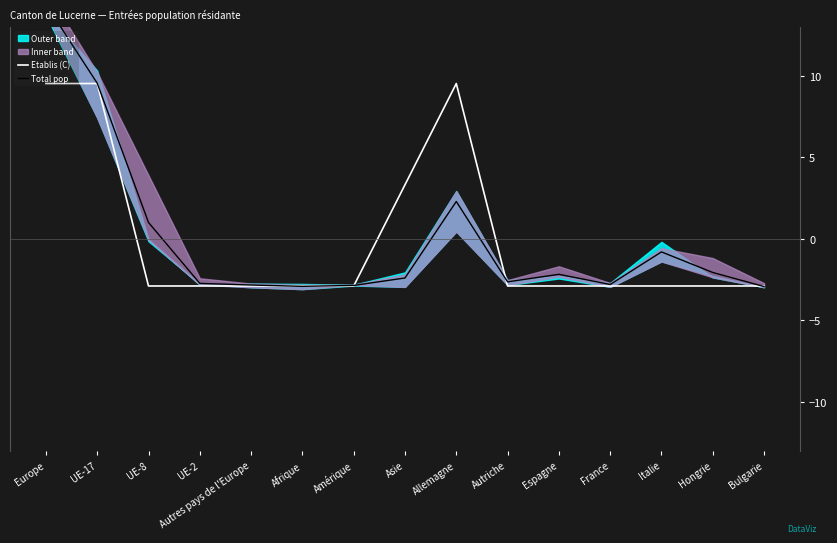

List the series in order of their overall mean, highest first.

Etablis (C), Total pop